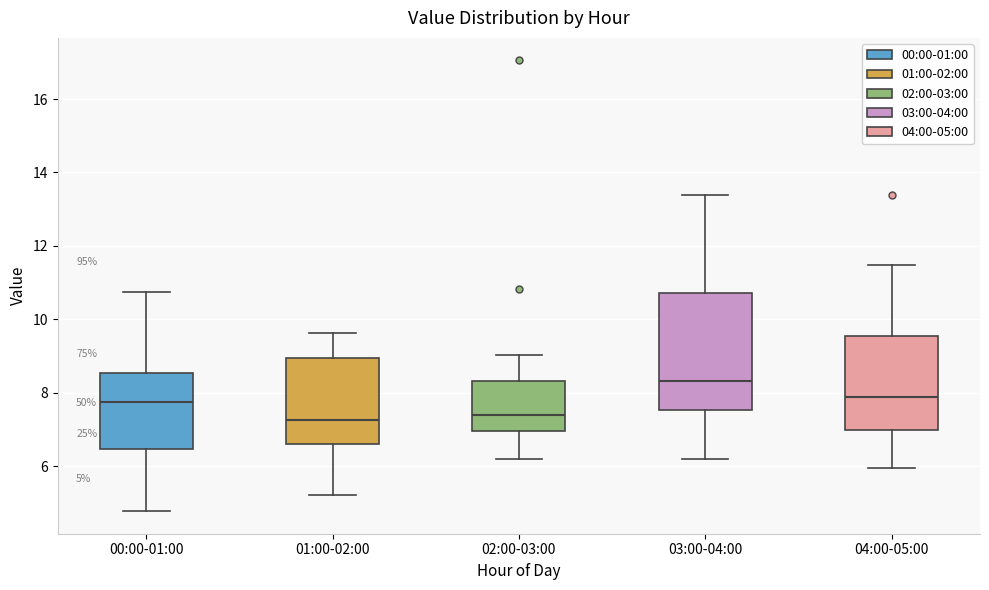

Which box is the tallest, from its lower edge to its upper edge?

03:00-04:00